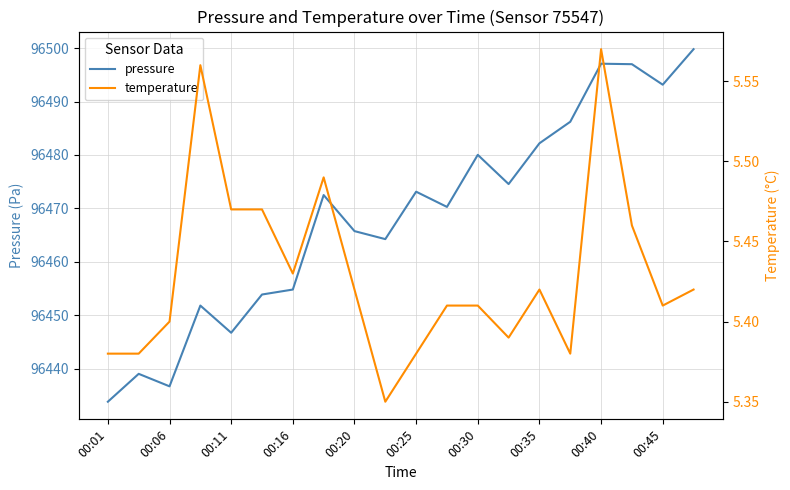

At how many categories does at least one series exceed 9371?

20